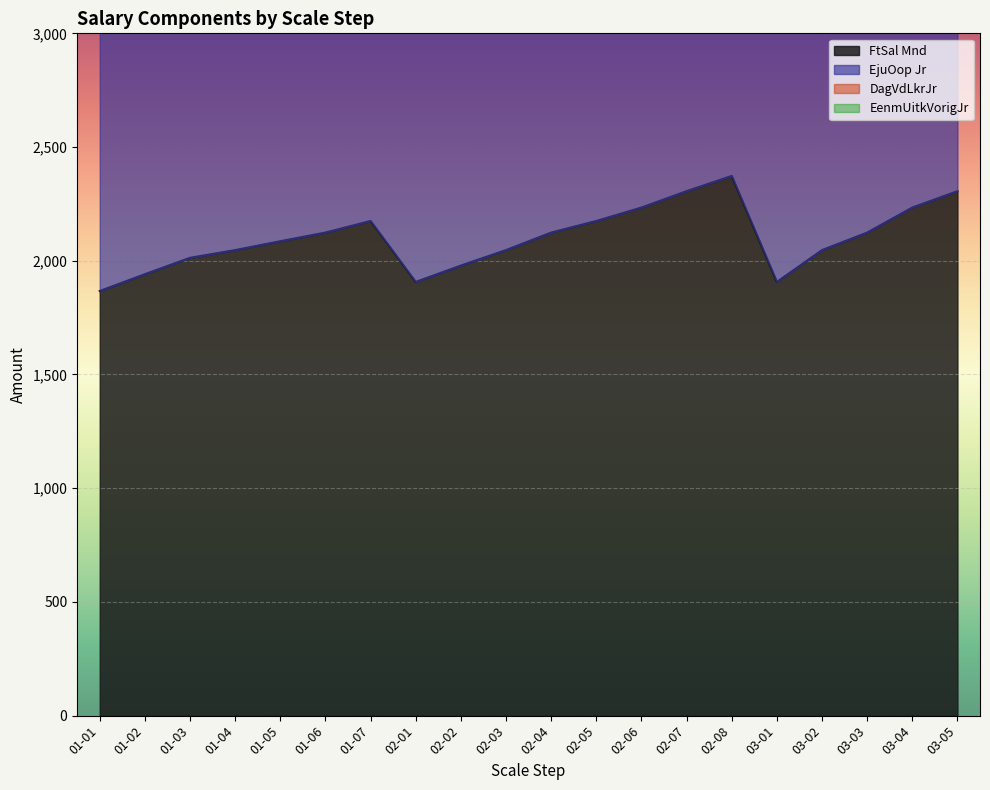

How many lines are shown in the chart?

4